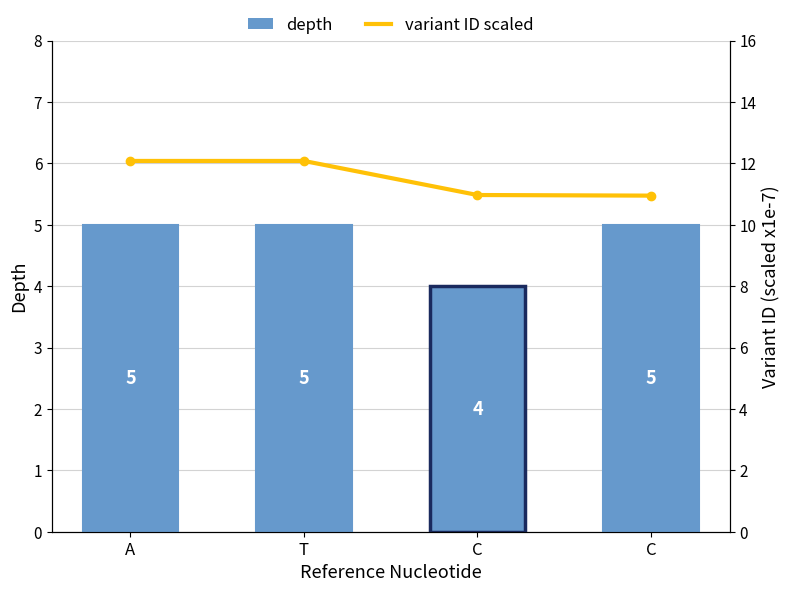

Which series changed the most between T and C?

variant ID scaled